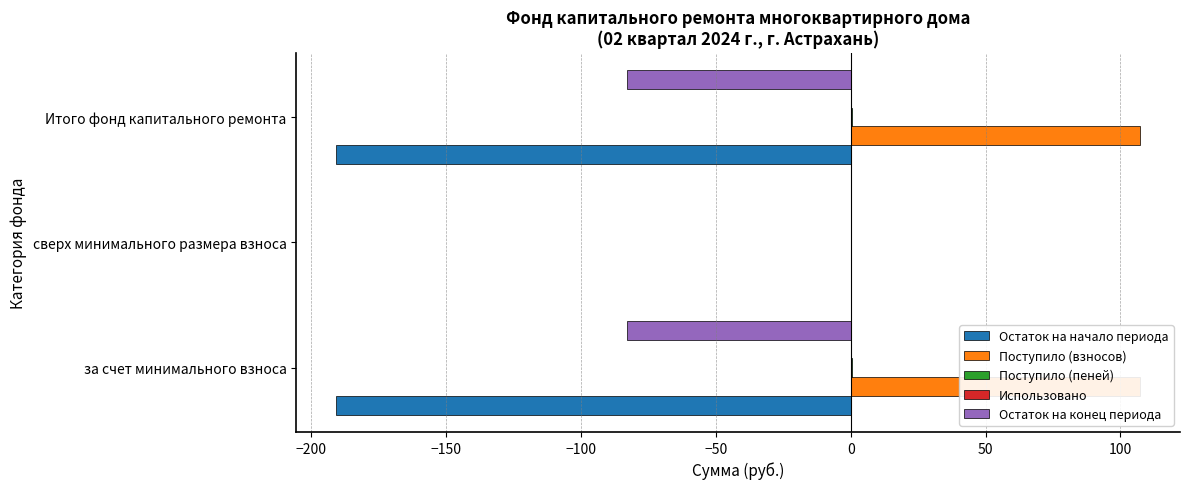

What is the average value of the Остаток на конец периода series?

-55.3